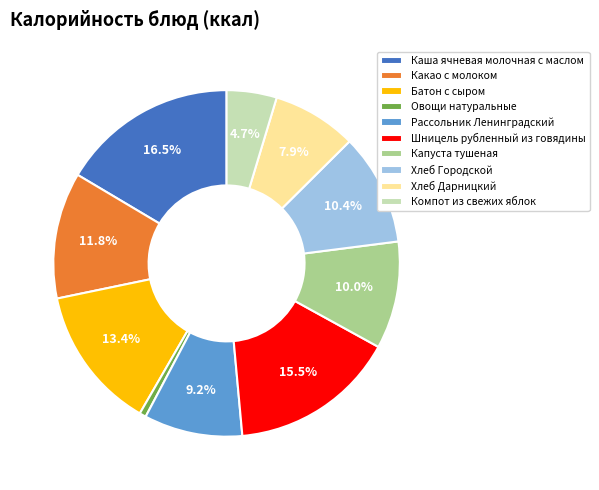

Which category has the smallest portion of the pie?

Овощи натуральные